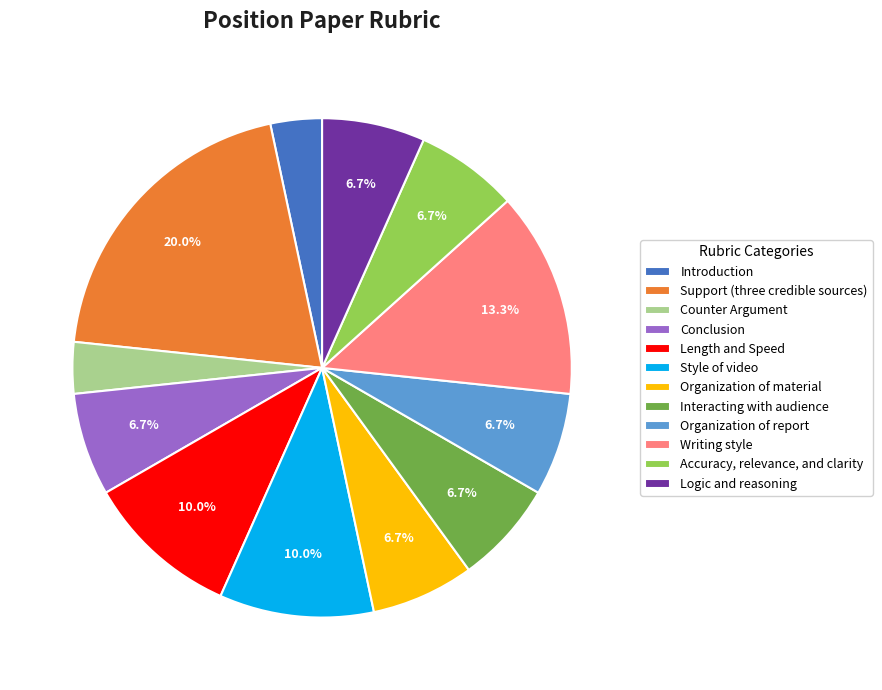

Is there any slice that represents more than half of the pie?

No